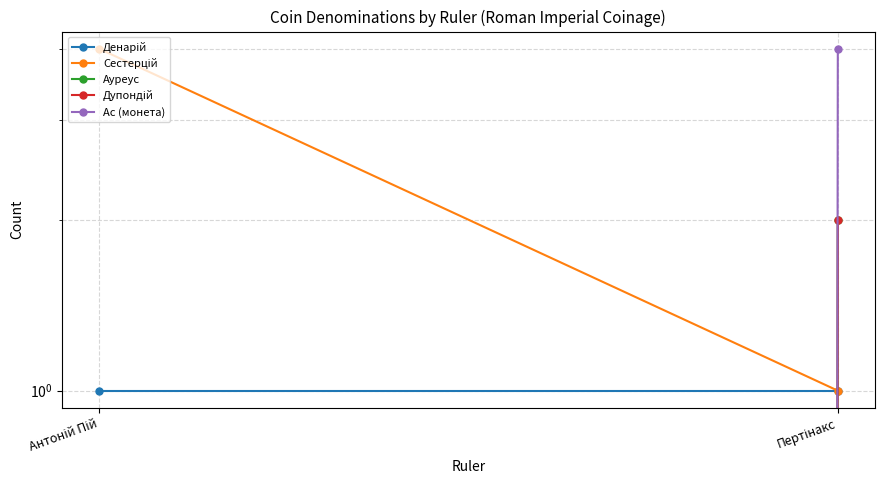

Between Антоній Пій and Пертінакс, which series saw the biggest shift?

Ас (монета)